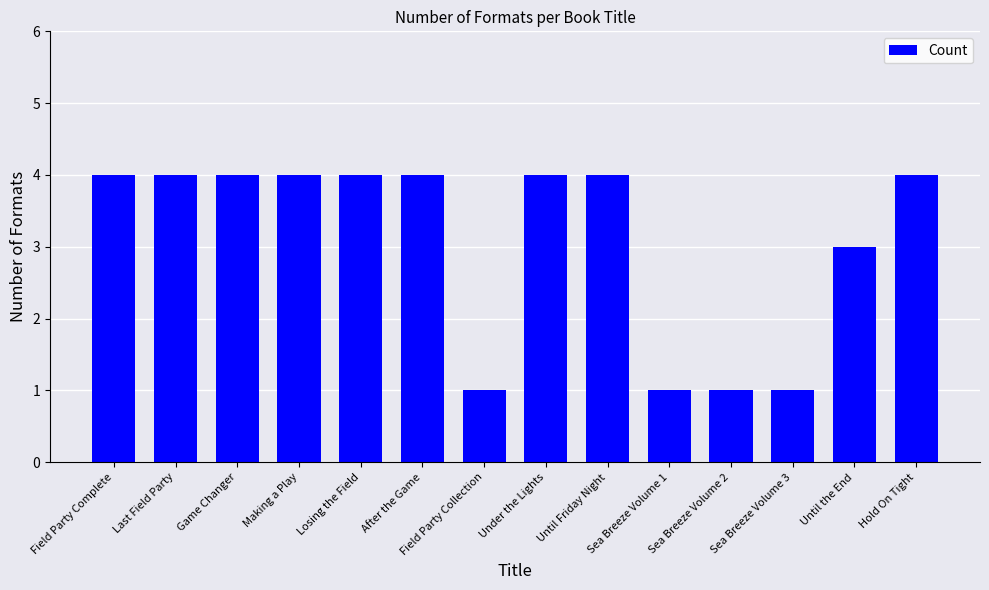

What is the ratio of the value at Field Party Complete to the value at Until Friday Night?

1.0